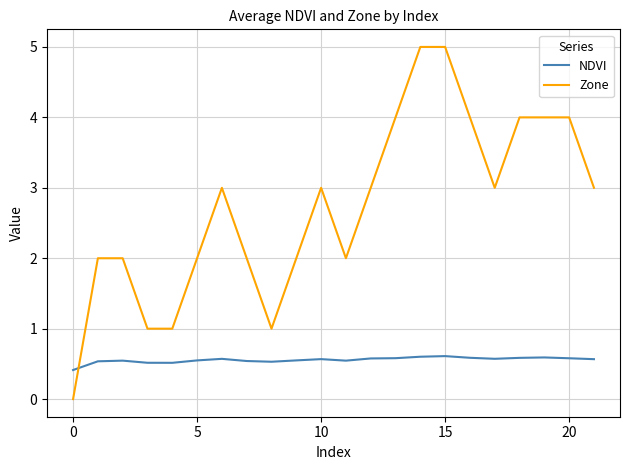

True or false: NDVI and Zone intersect in this chart.

True